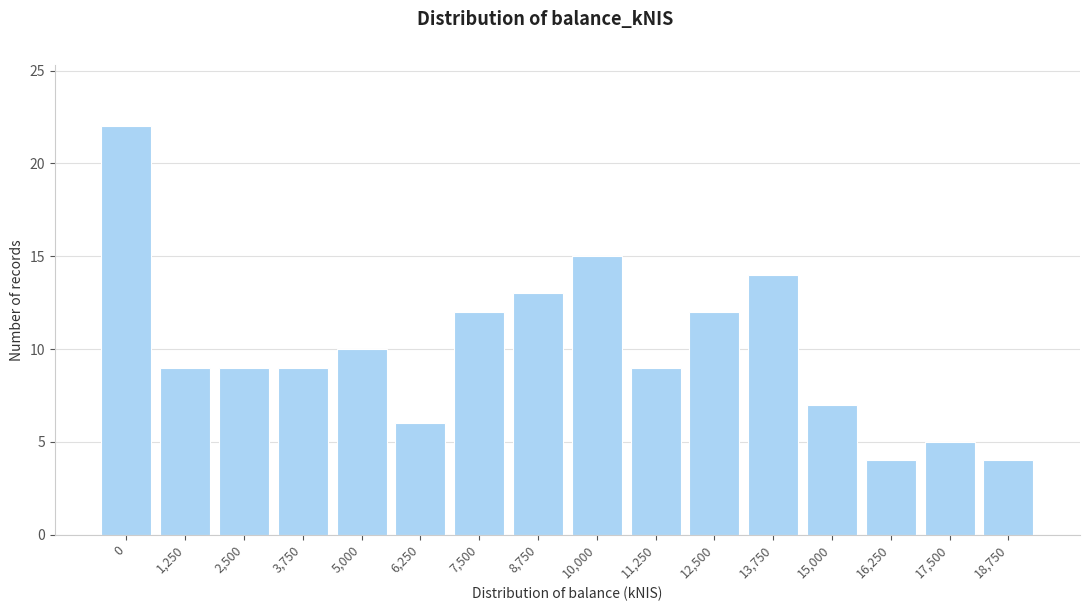

Reading left to right, extract all data points from this chart.

22	9	9	9	10	6	12	13	15	9	12	14	7	4	5	4